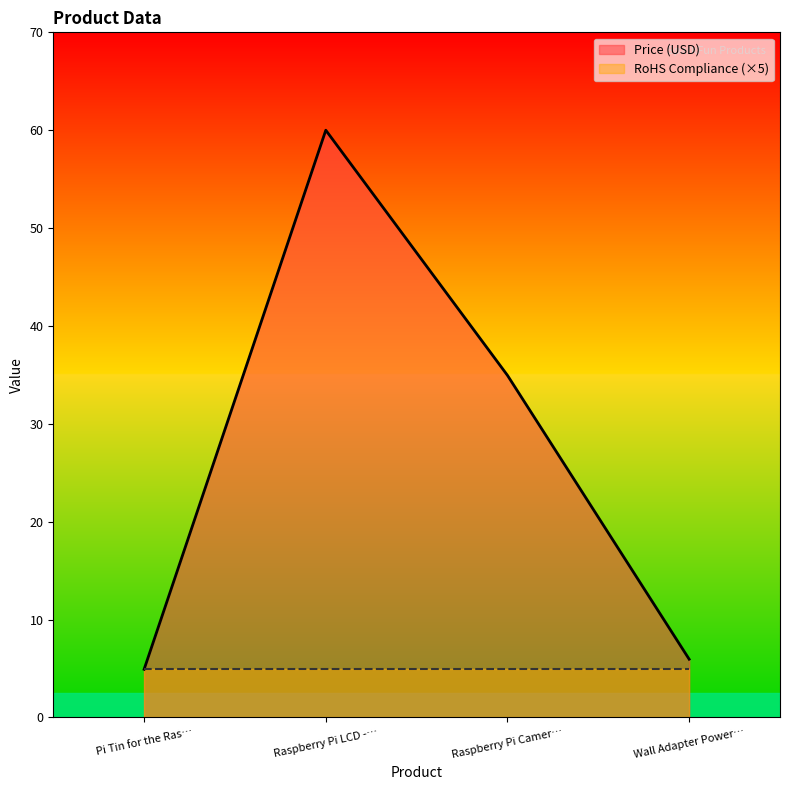

Rank the series by their maximum value, from lowest to highest.

RoHS Compliance (×5), Price (USD)